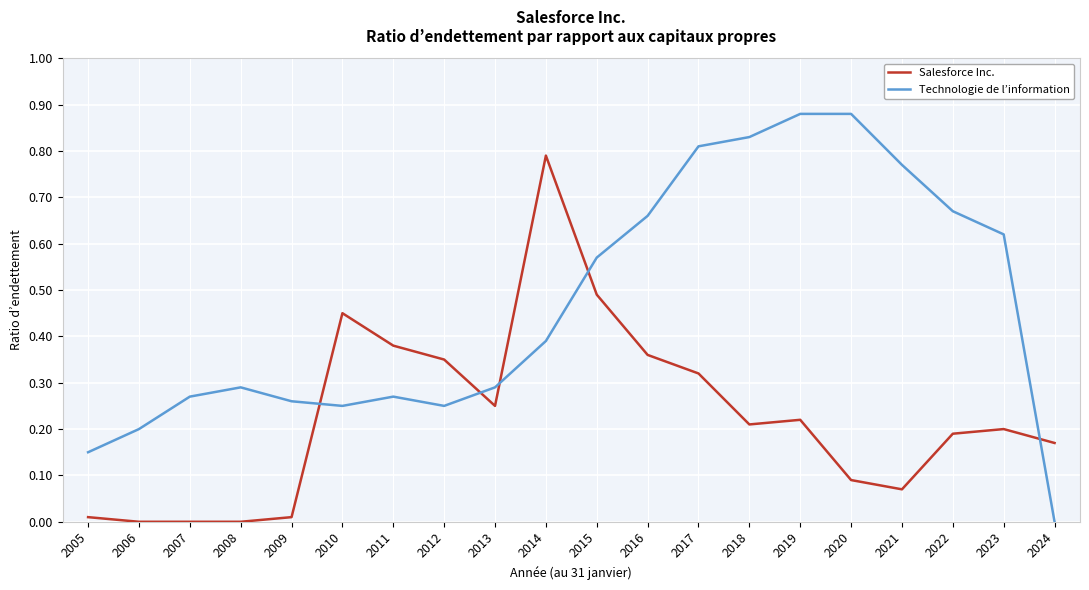

What are all the series names shown in the legend?

Salesforce Inc., Technologie de l’information